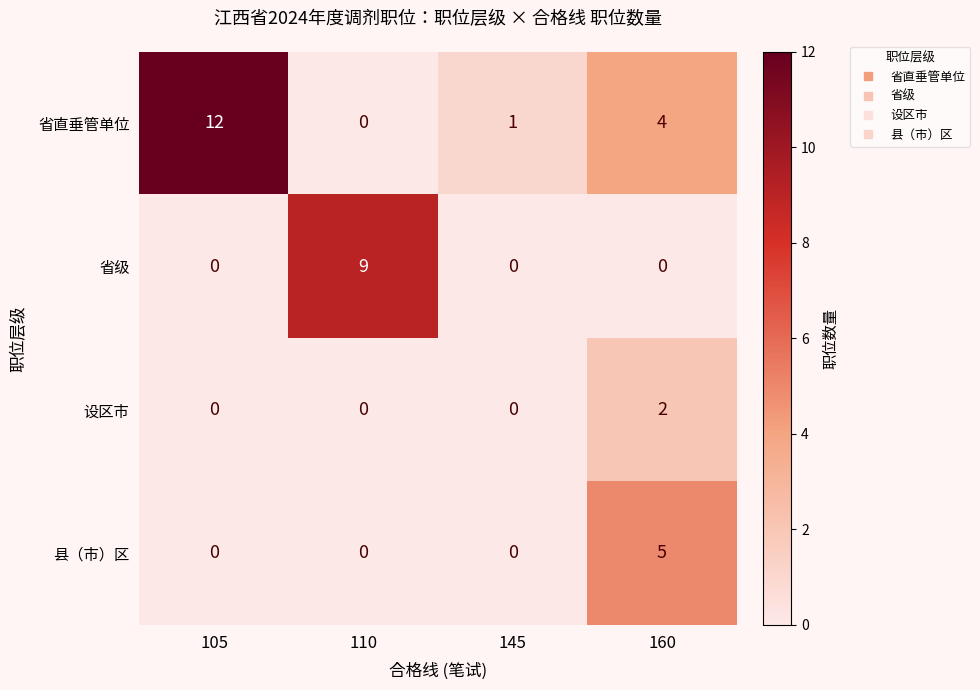

Which series has the largest total across all categories?

省直垂管单位